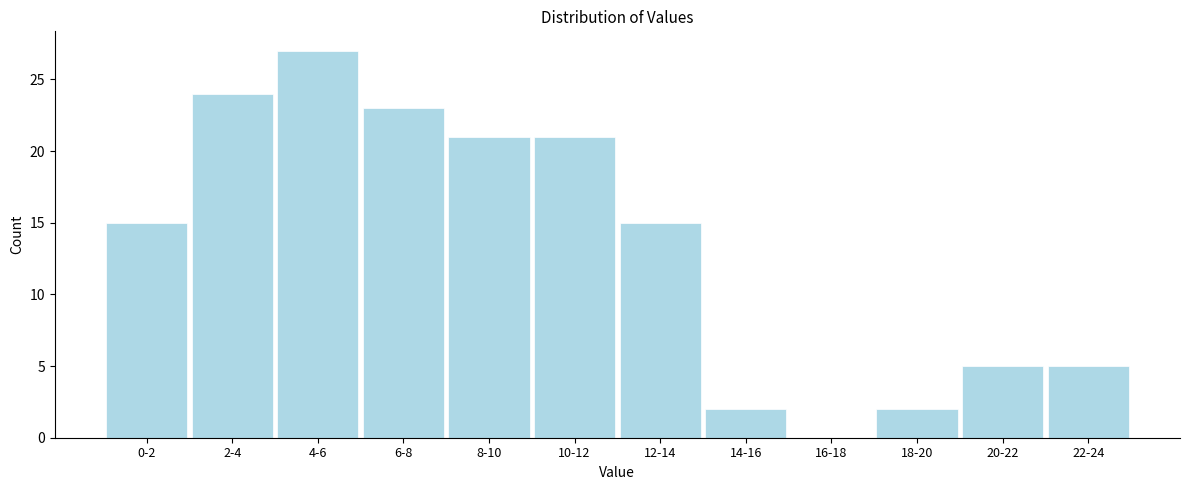

Reading right to left, transcribe all the data shown in this chart.

22-24=5	20-22=5	18-20=2	16-18=0	14-16=2	12-14=15	10-12=21	8-10=21	6-8=23	4-6=27	2-4=24	0-2=15